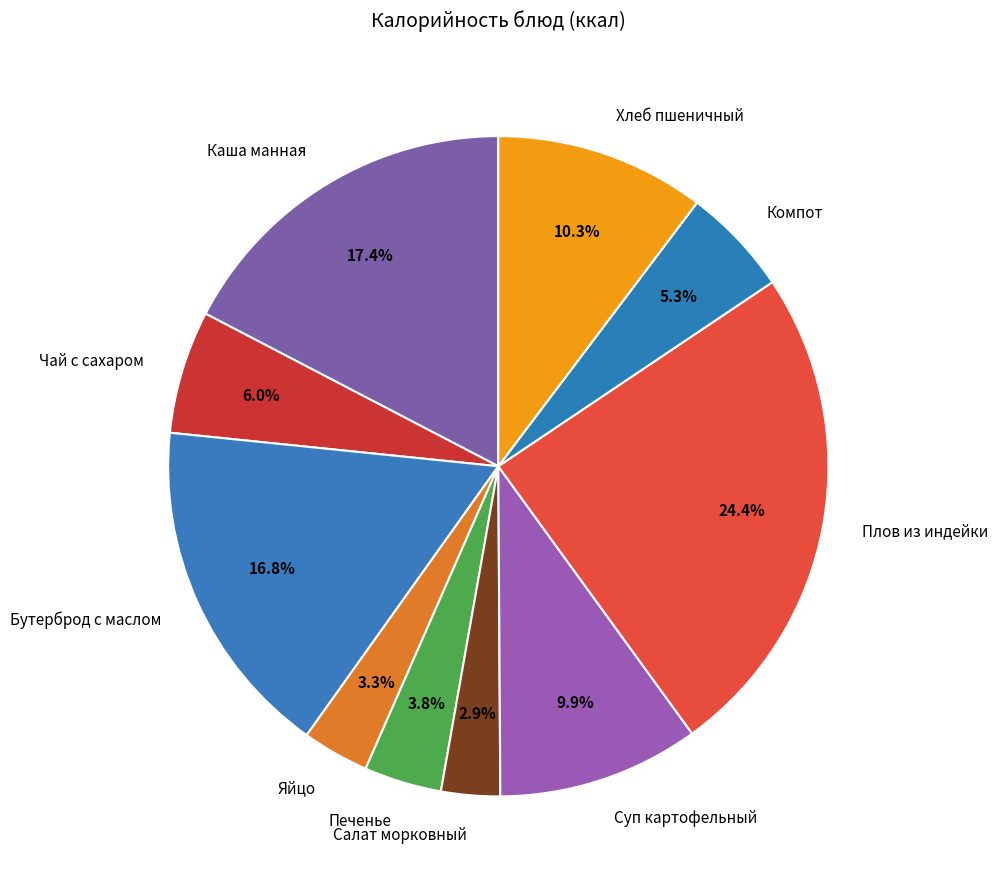

What is the largest slice in the pie chart?

Плов из индейки